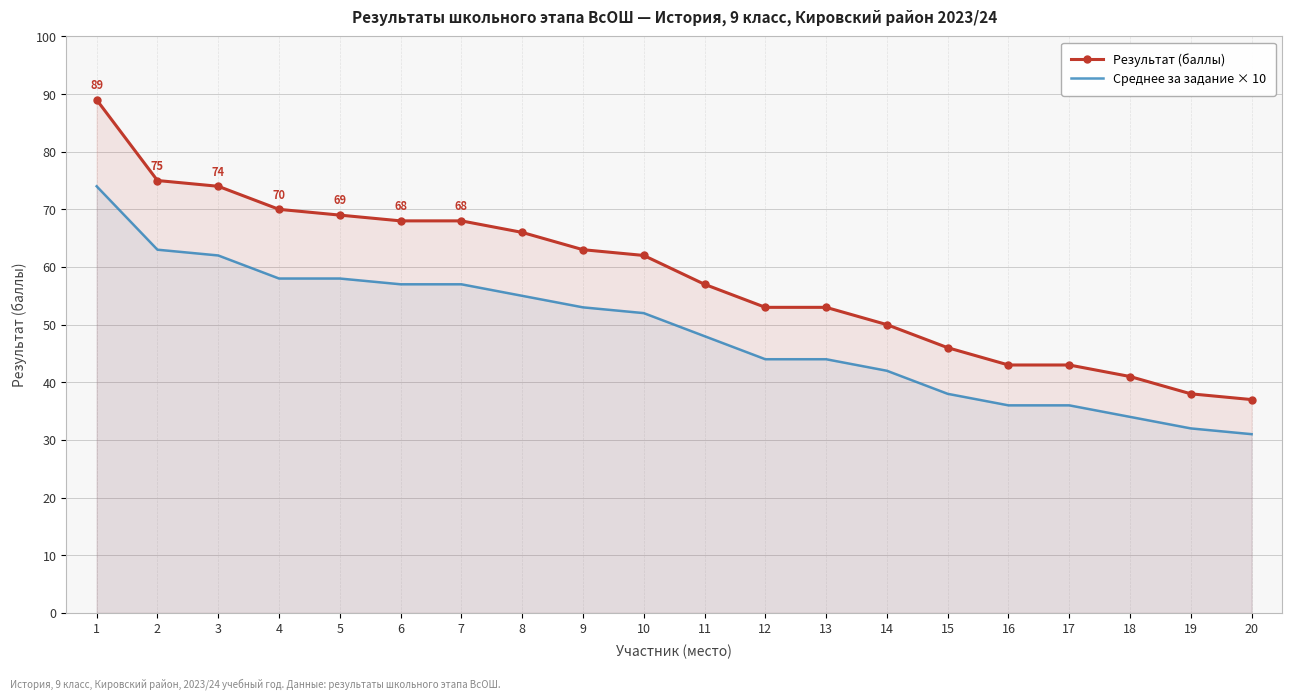

What is the average value of the Результат (баллы) series?

58